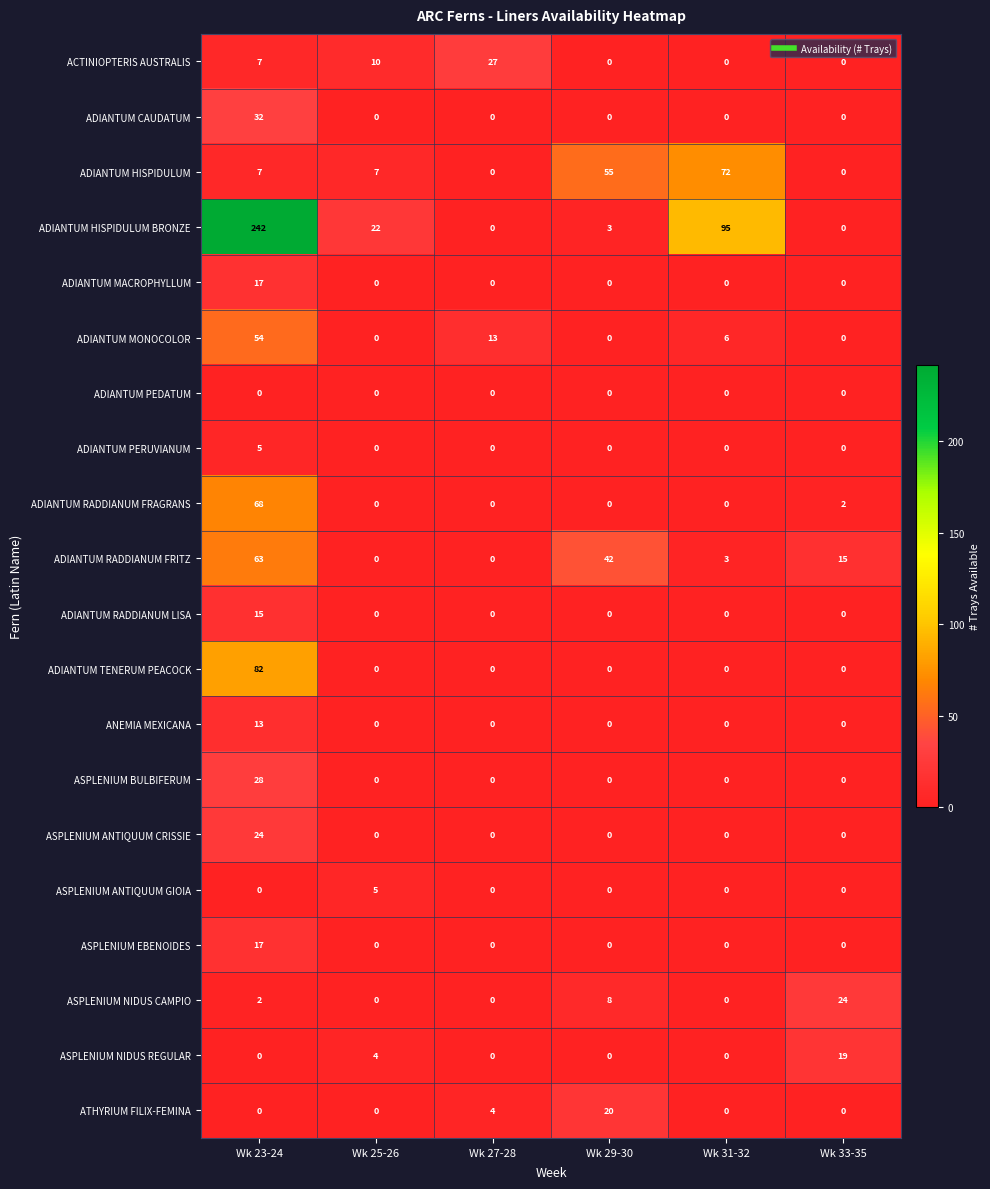

What is the spread (max minus min) of values at Wk 25-26?

22